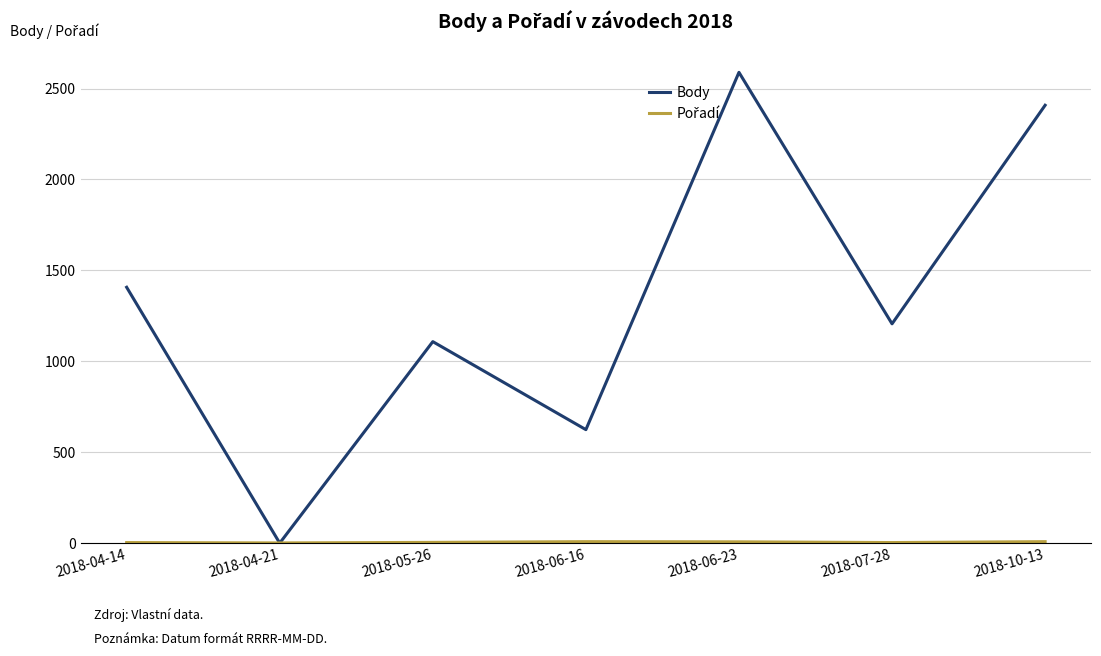

What is the total value across all series at 2018-05-26?

1112